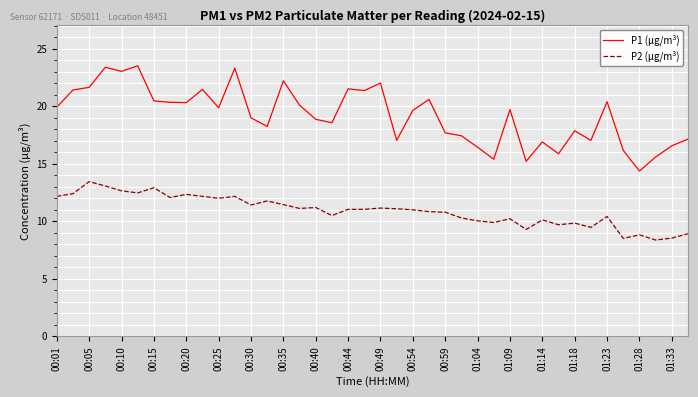

Which series has the largest total across all categories?

P1 (µg/m³)